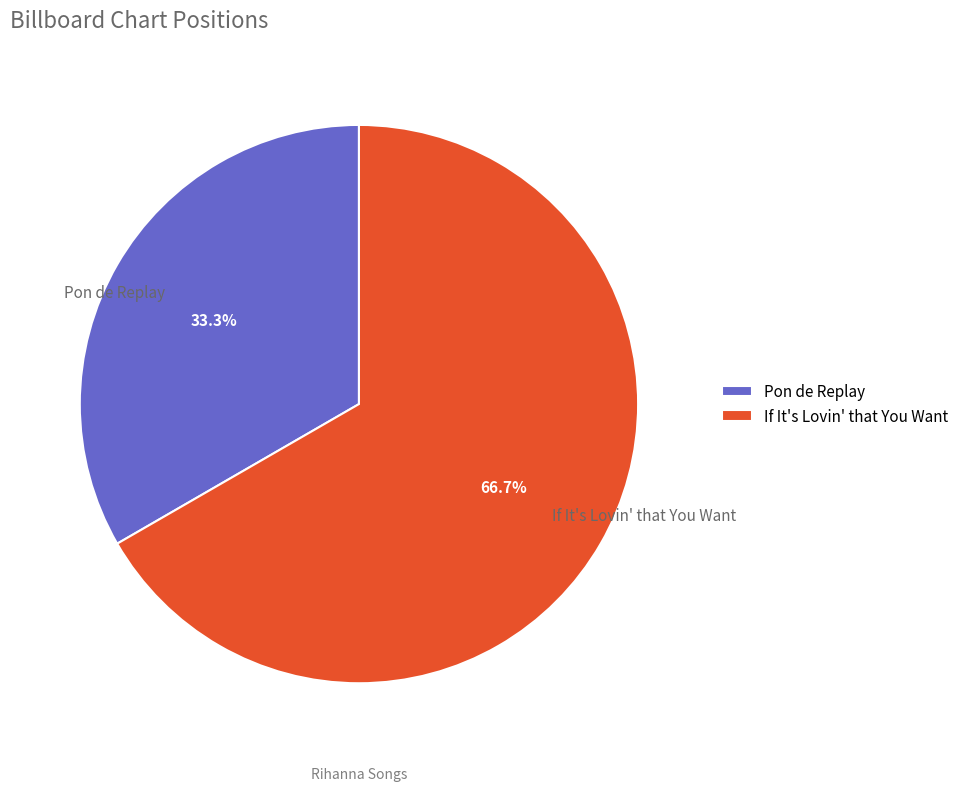

Which slice is the largest?

If It's Lovin' that You Want